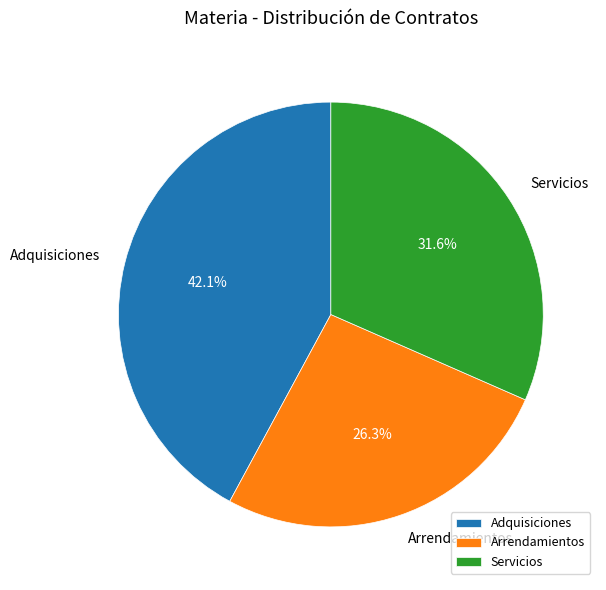

To the nearest percent, what is the difference between the Adquisiciones and Arrendamientos slice percentages?

16%